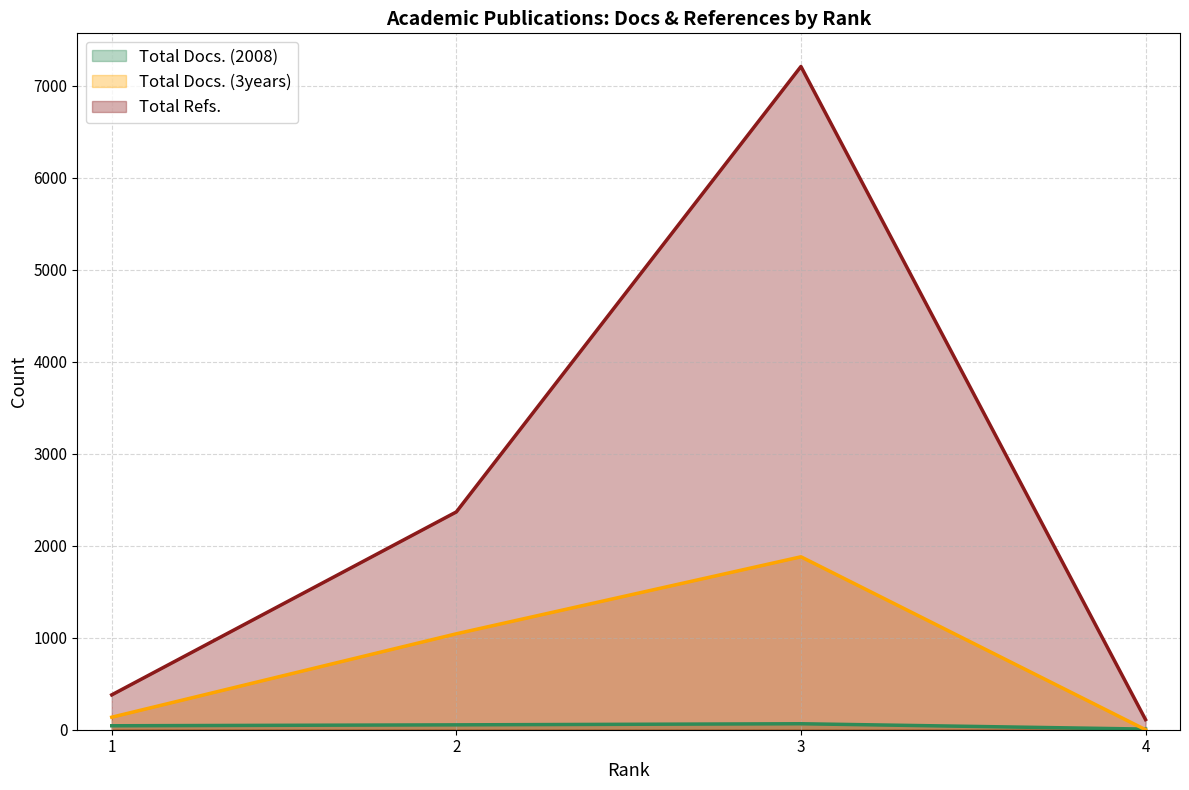

How many values in the Total Refs. series are below 2368?

2